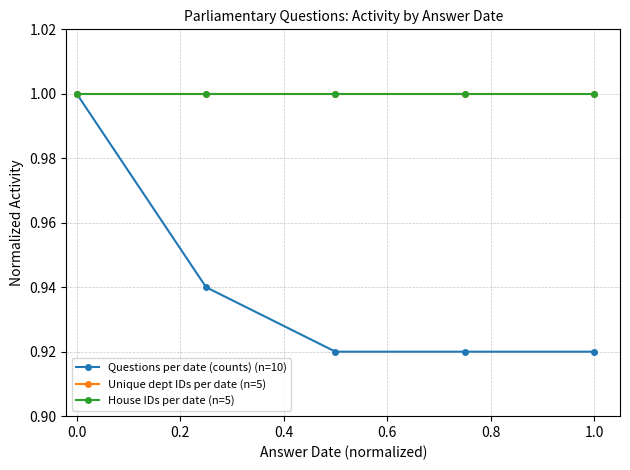

What is the greatest value displayed?

1.0